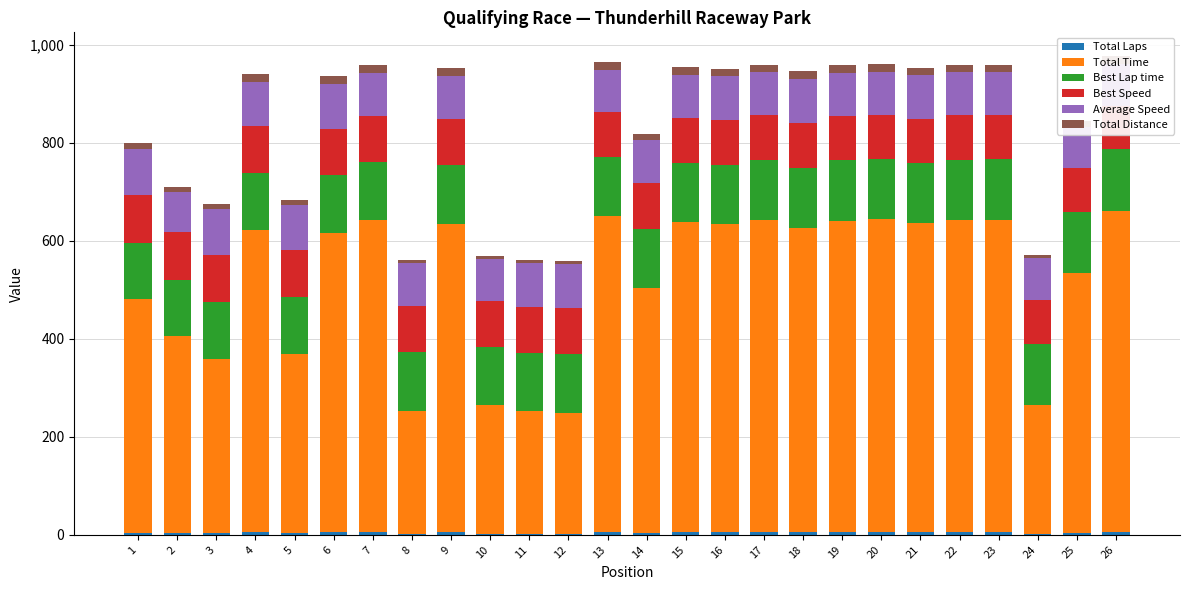

What is the value of the Total Time bar at the 24th from the left?

263.0